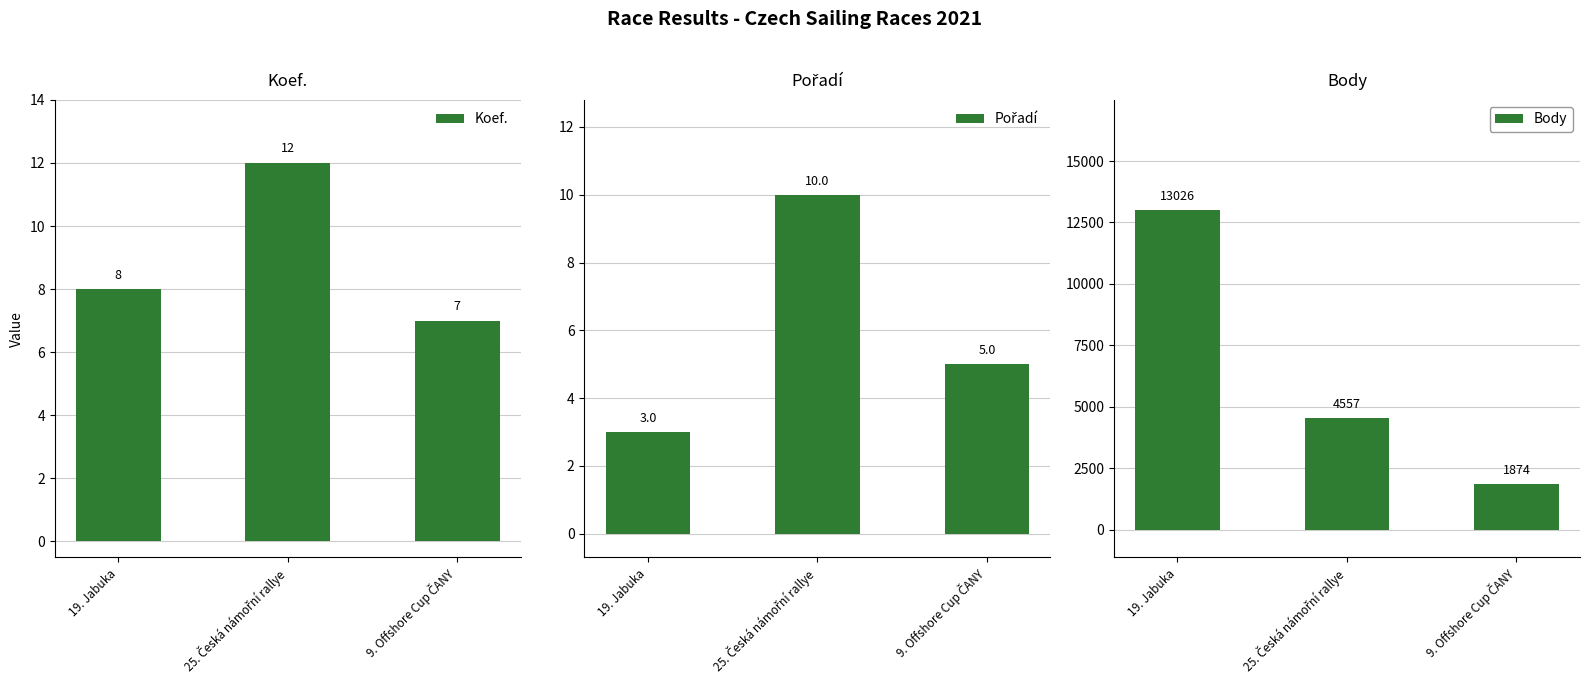

What is the approximate value of Koef. at 19. Jabuka?

8